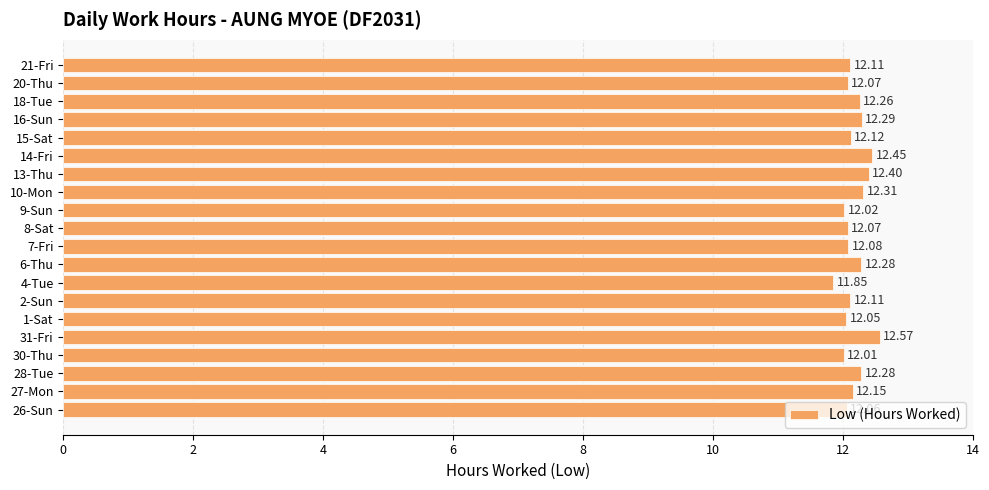

Are the bars horizontal?

Yes